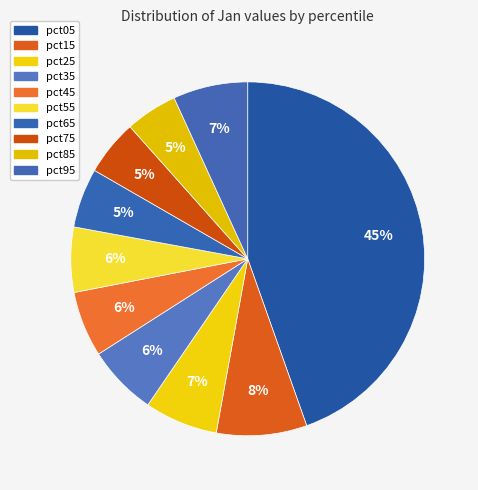

Is it true that pct55 is 1% of the pie?

False